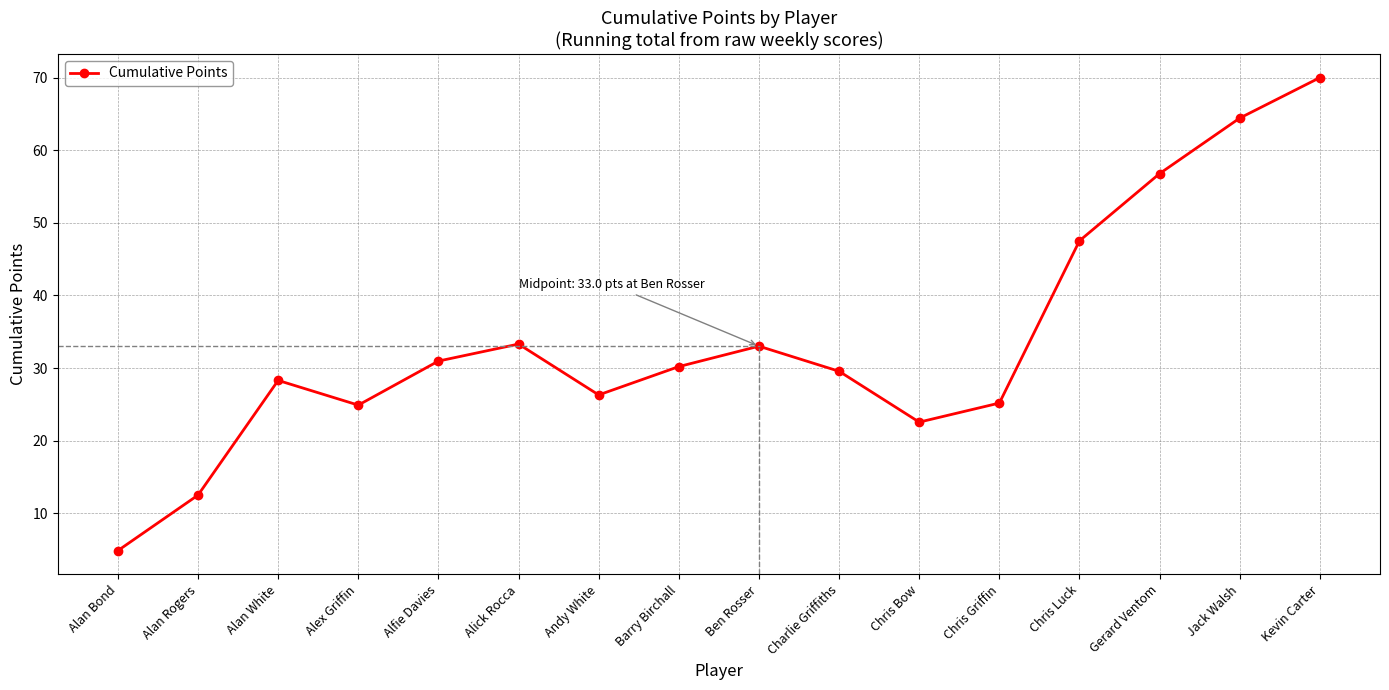

How many lines are shown in the chart?

1